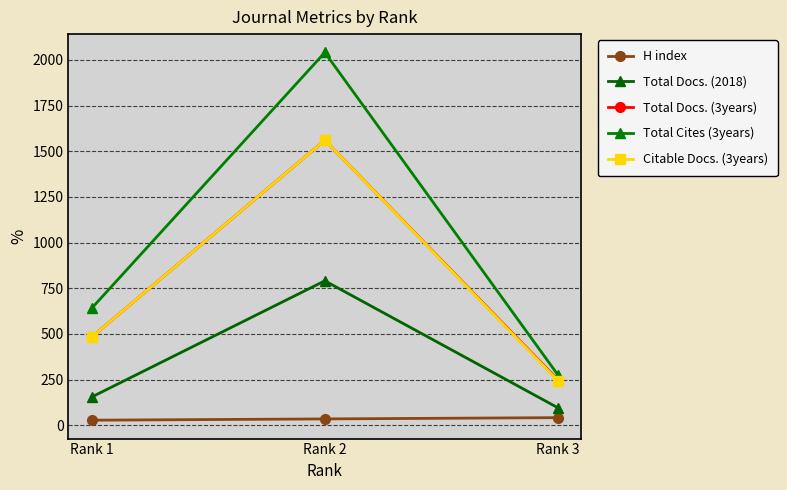

How many distinct data groups are displayed?

5